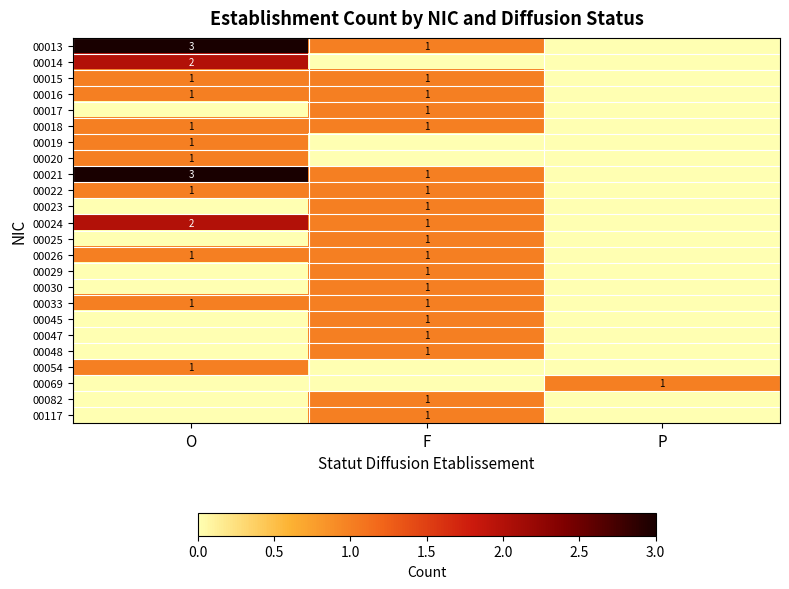

Between F and P, which is larger?

F